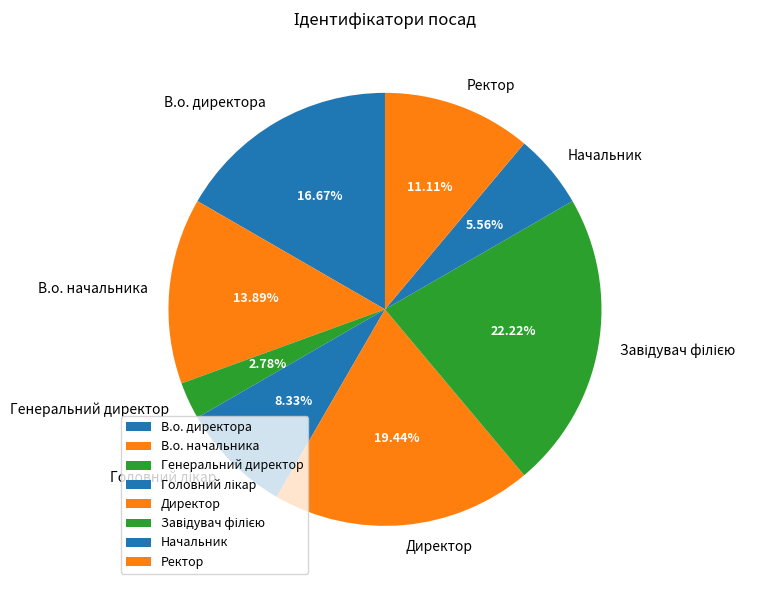

What percentage is the Ректор slice, to the nearest percent?

11%